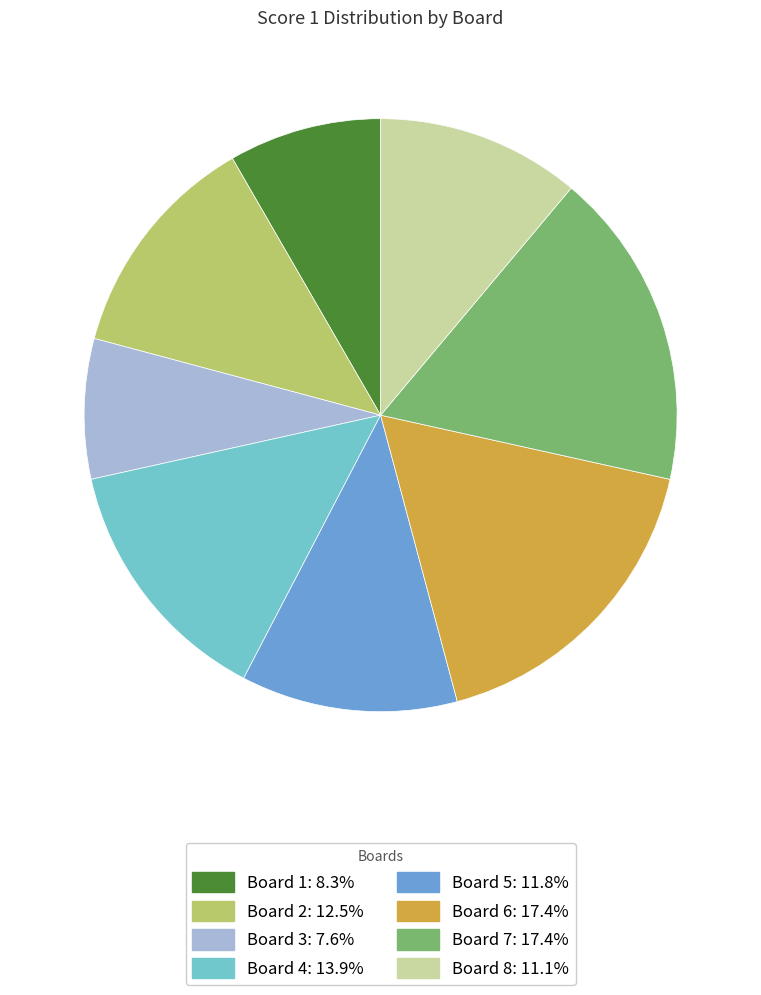

Approximately how many times larger is the value at Board 5: 11.8% compared to Board 3: 7.6%?

1.5